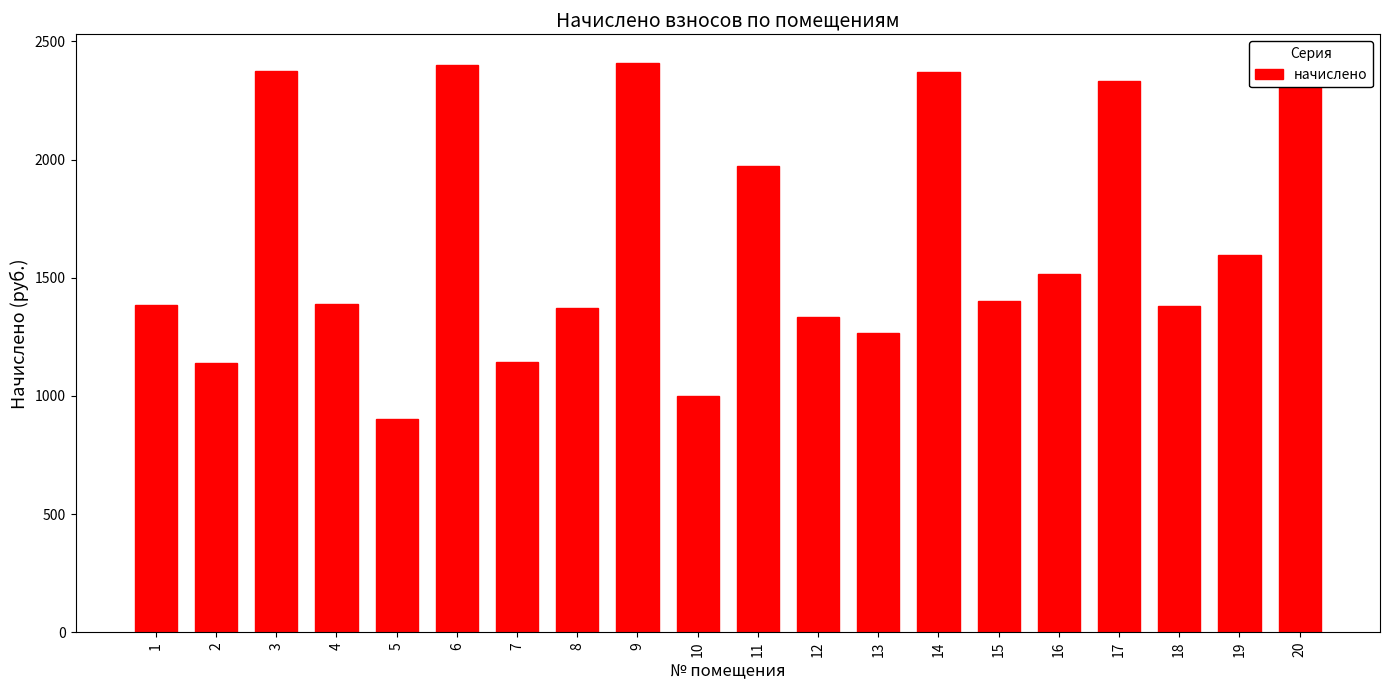

What is the value of the 18th bar from the left?

1378.6